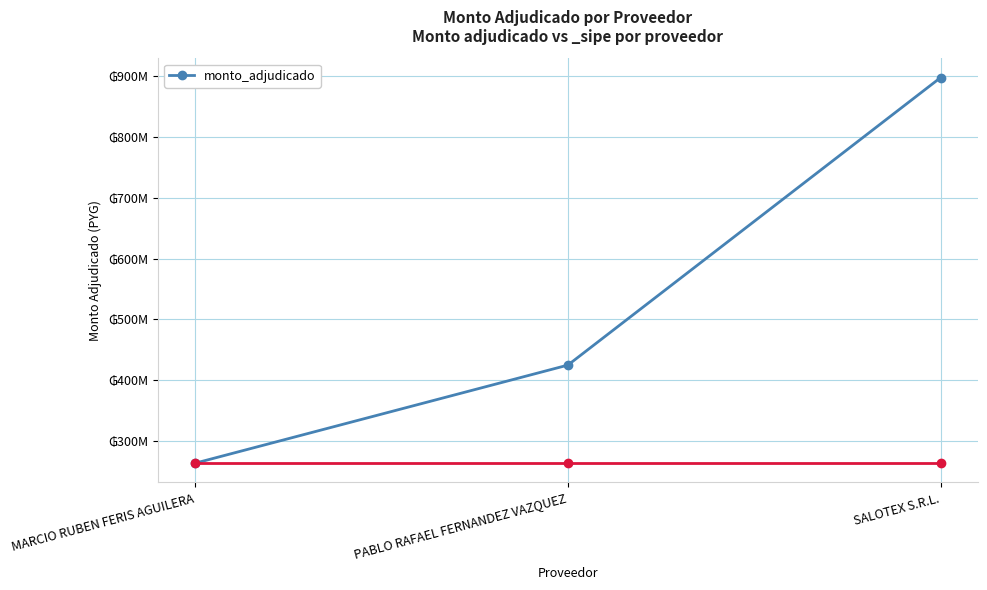

Reading right to left, what are all the values shown in this chart?

898000000	424899000	263499200